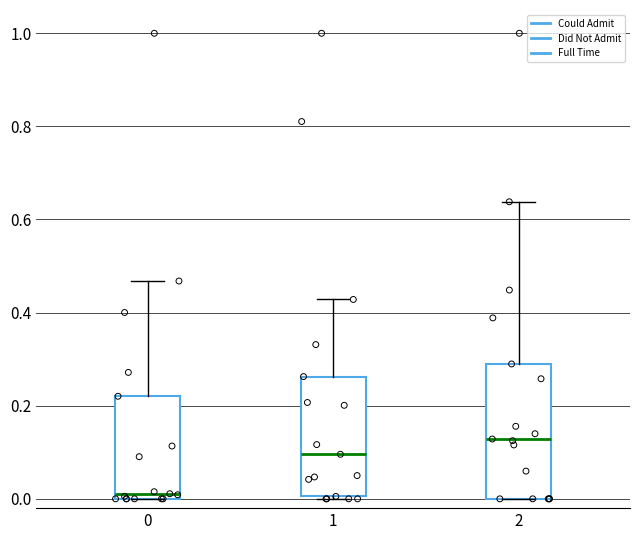

Reading left to right, transcribe this box plot: for each box, give where its median line is, the range the box spans, and where its two whiskers end, as read against the y-axis. The values are not printed on the chart, so give them approximately, as read against the axis.

0: median 0.02, box 0.00 to 0.22, whiskers 0.00 to 0.46
1: median 0.10, box 0.00 to 0.26, whiskers 0.00 to 0.42
2: median 0.12, box 0.00 to 0.28, whiskers 0.00 to 0.64